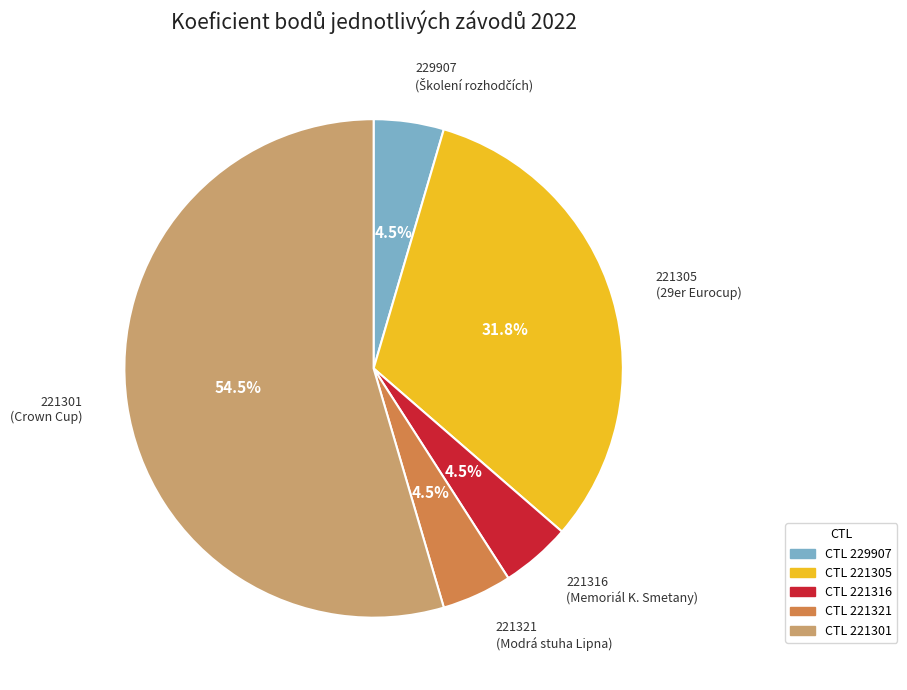

Is there a majority slice in this chart?

Yes